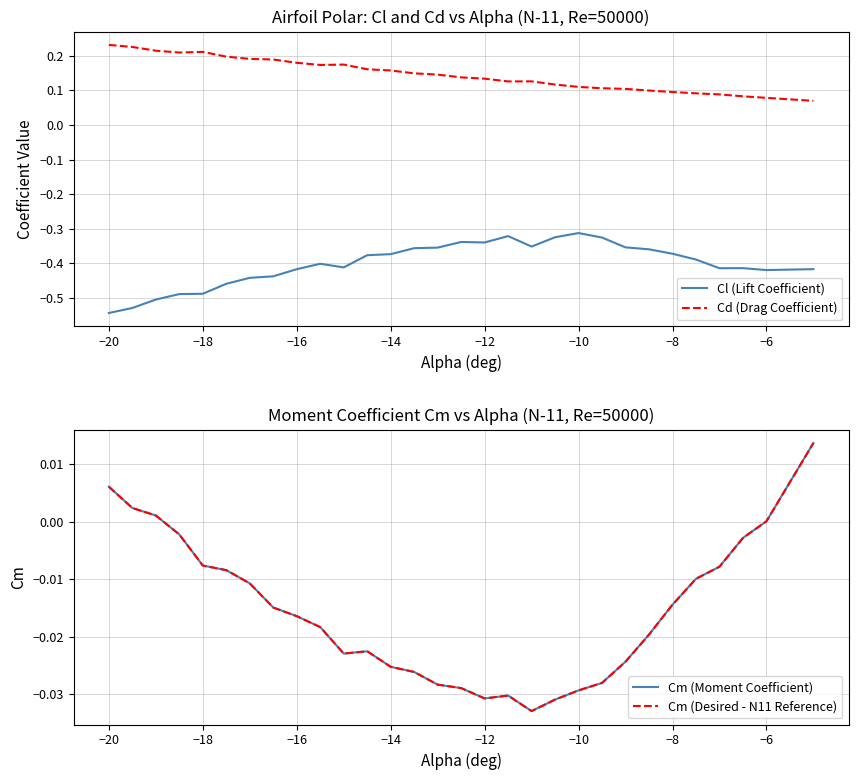

The Cl (Lift Coefficient) series shows -0.6 at −8. True or false?

False